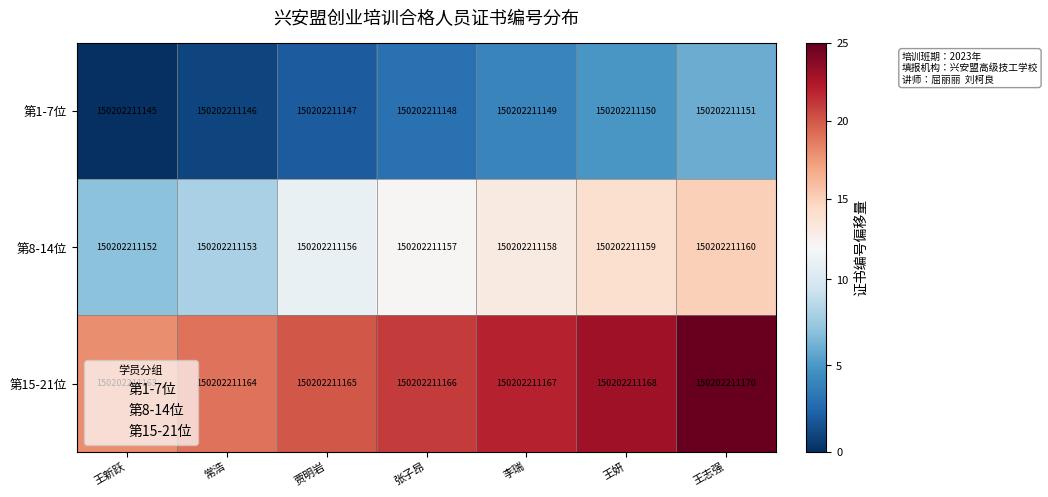

What is the total value across all series at 王志强?

49